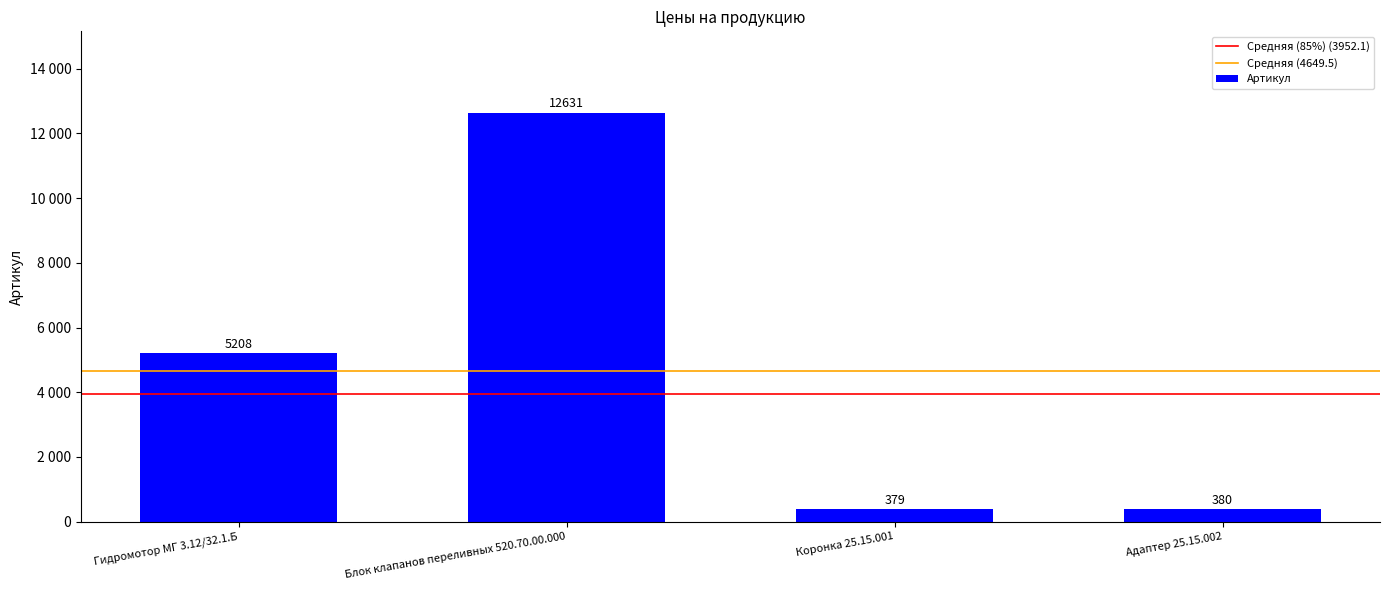

Does the chart contain stacked bars?

No